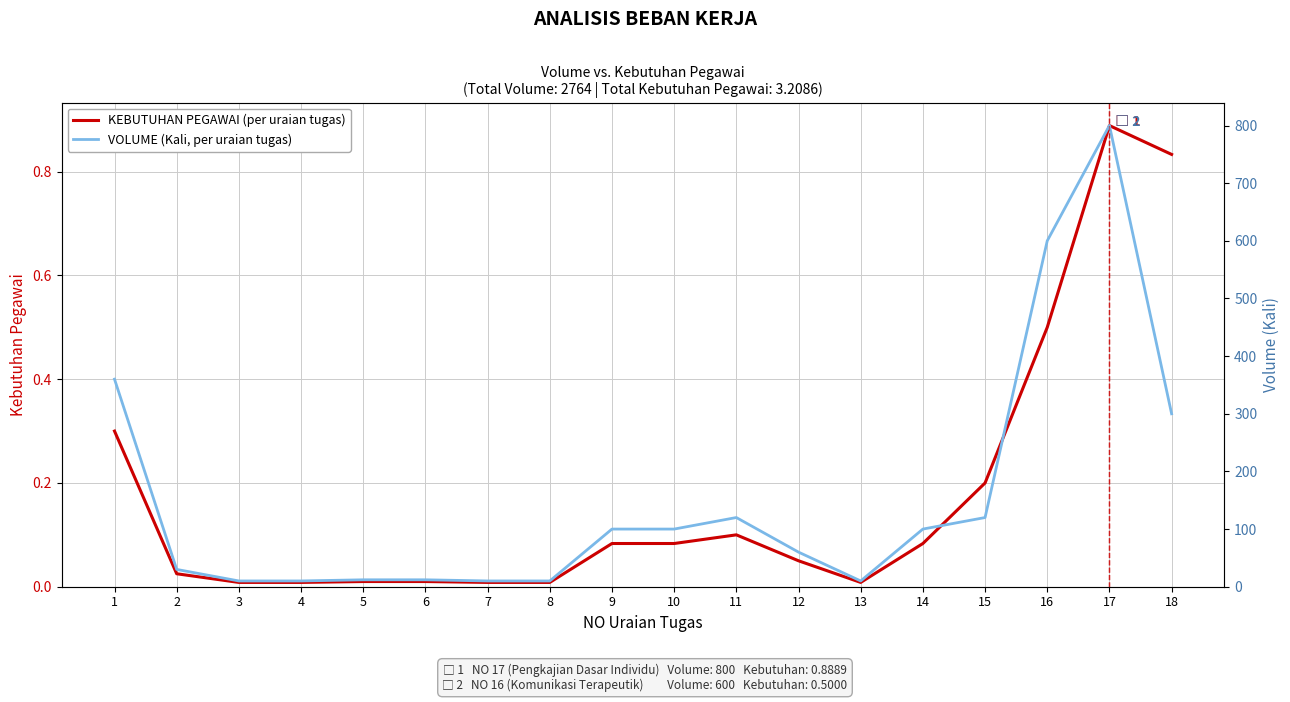

Is it true that VOLUME equals 21.2 at 6?

False